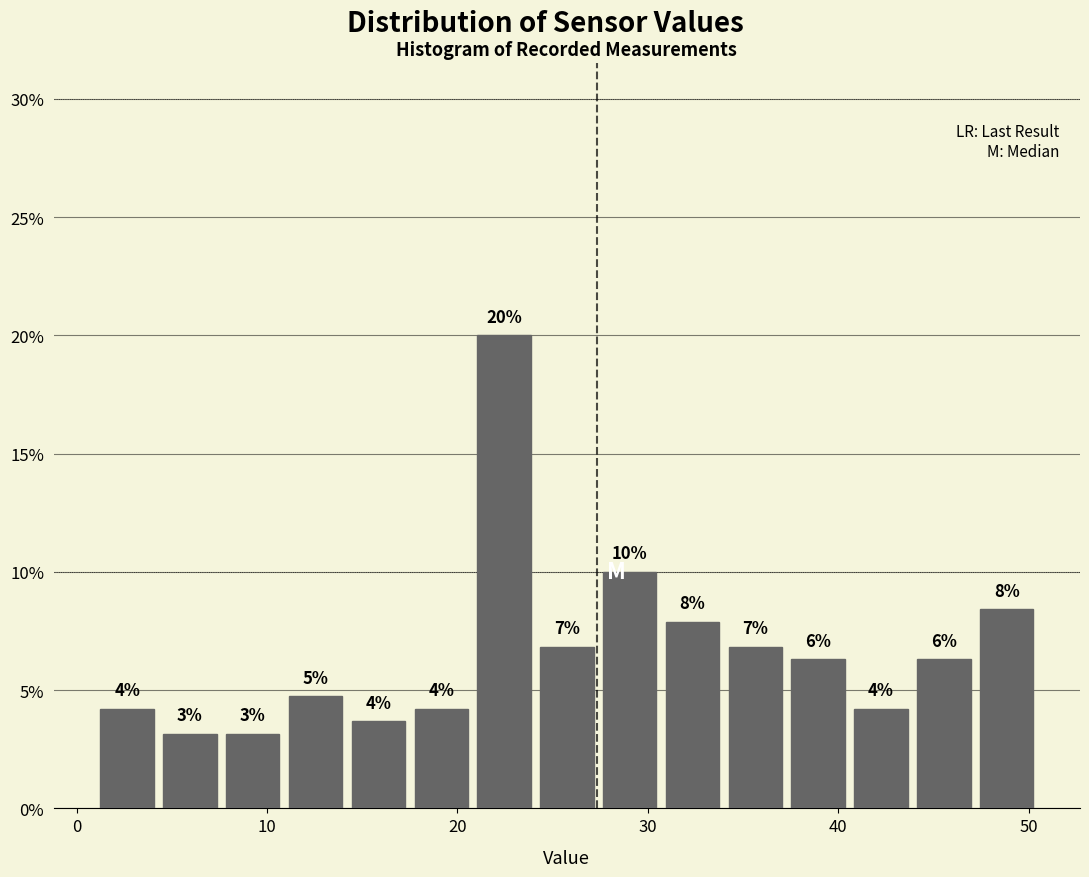

Read against the x-axis, roughly where is the centre of the tallest bar?

22